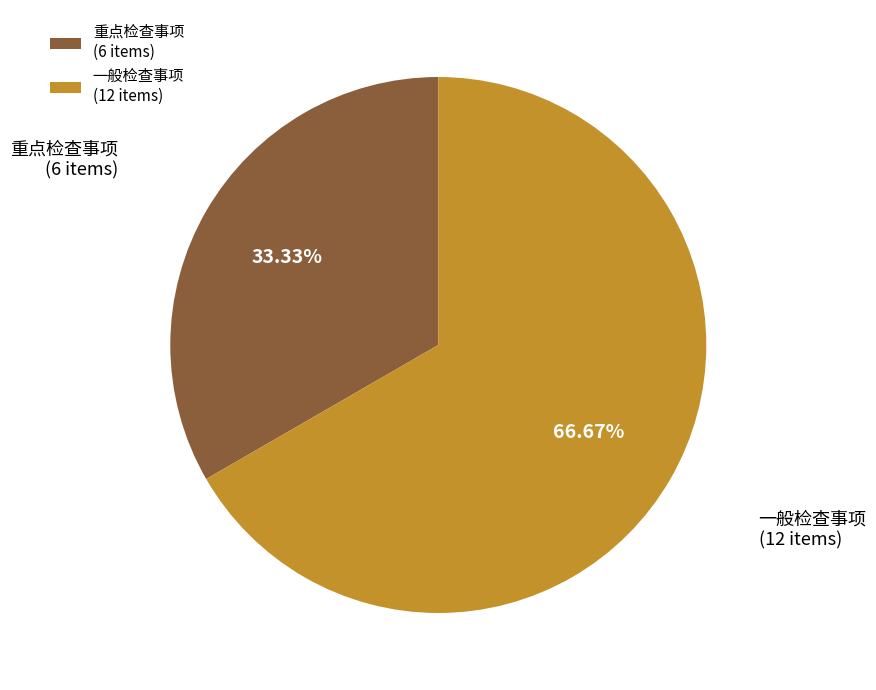

Is it true that 一般检查事项 is 55% of the pie?

False